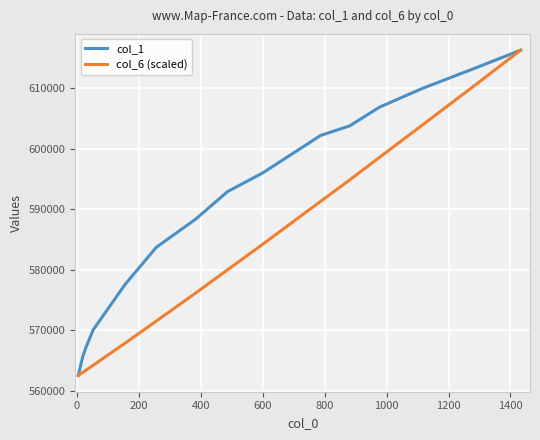

Rank the series by their average value, from lowest to highest.

col_6 (scaled), col_1